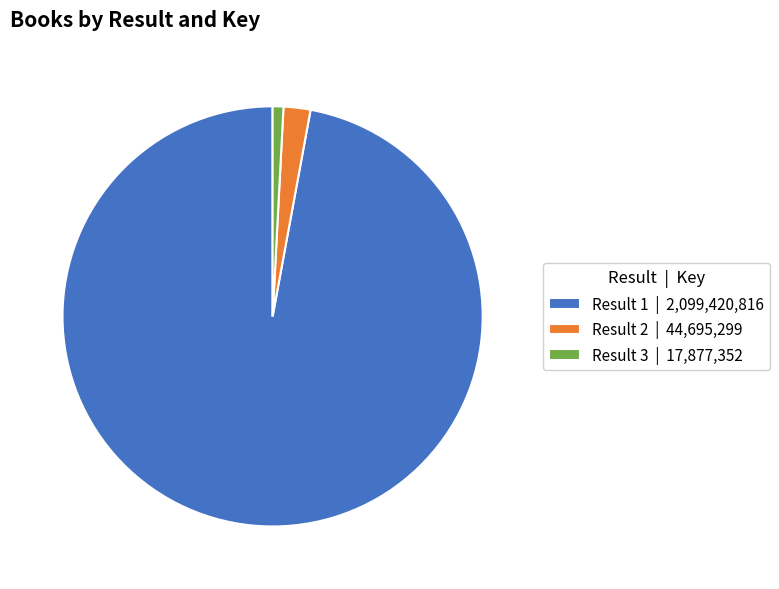

How many slices are in this pie chart?

3